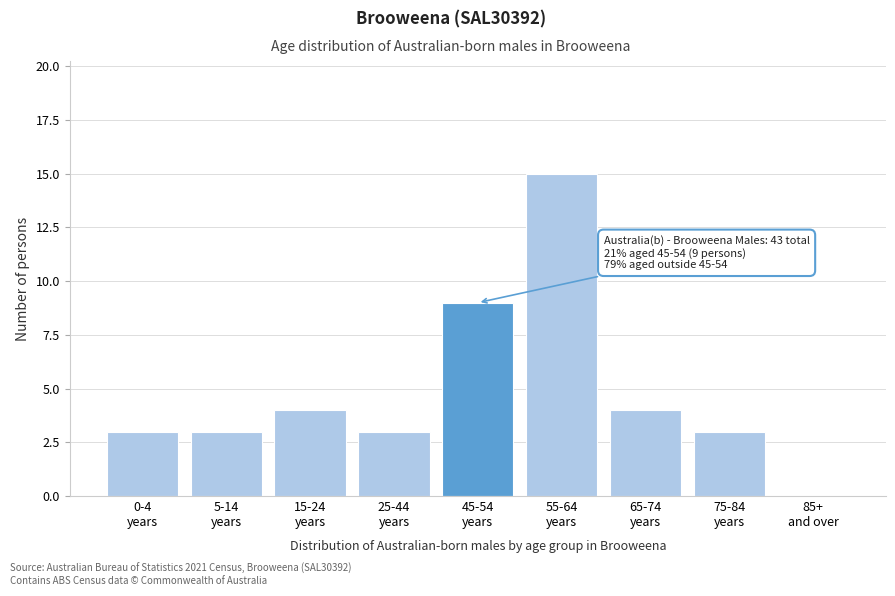

What is the sum of all values?

44